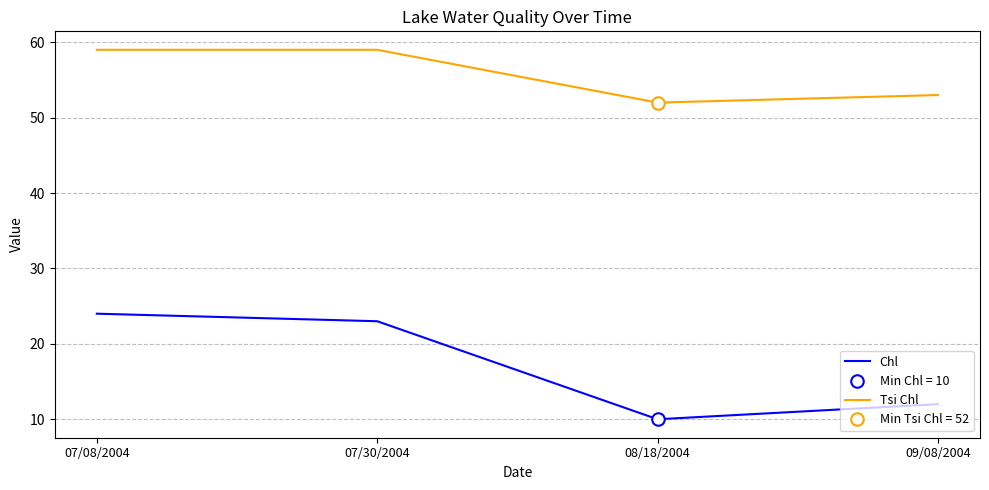

How many Tsi Chl values are between 53 and 59?

3